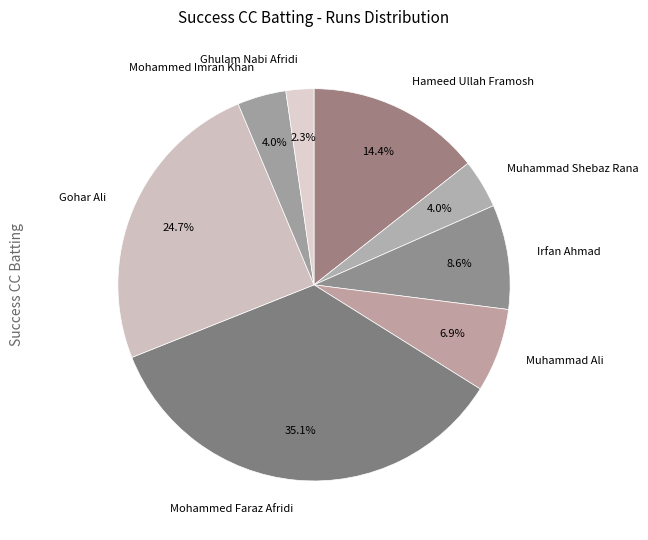

Which has a higher value, Muhammad Shebaz Rana or Mohammed Faraz Afridi?

Mohammed Faraz Afridi